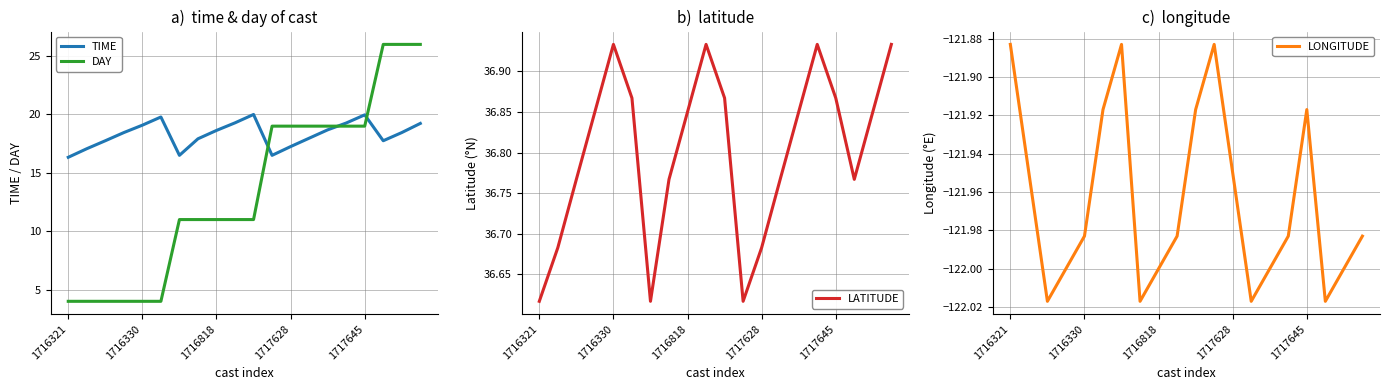

The value of DAY at 1716330 is 4.0. True or false?

True